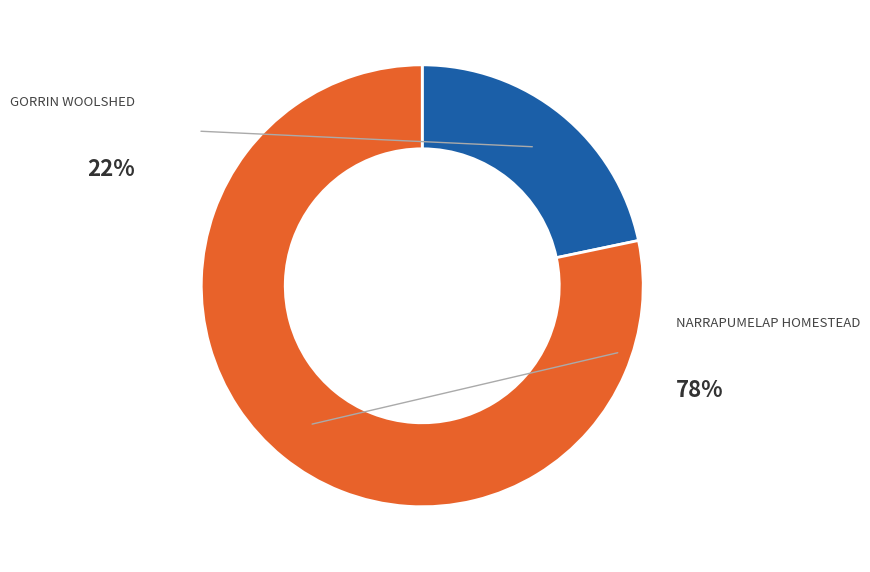

What percentage is the GORRIN WOOLSHED slice, to the nearest percent?

22%